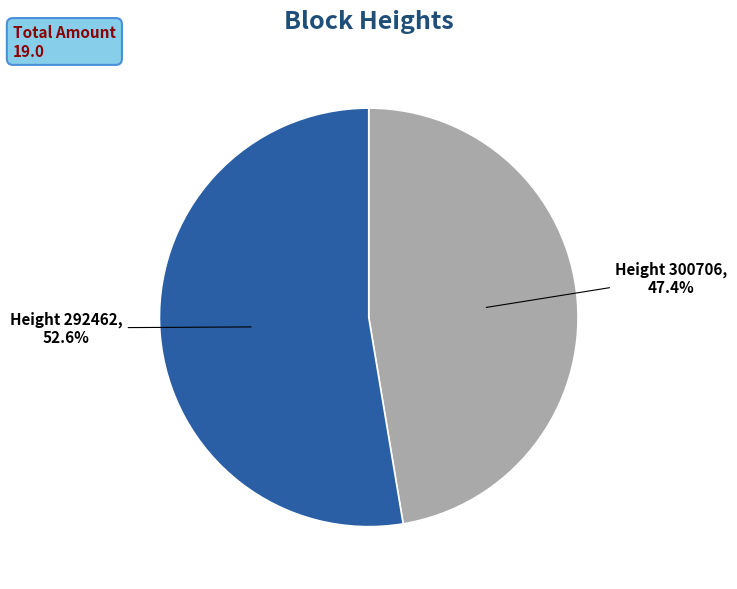

What percentage is NOT represented by Height 300706?

52.6%